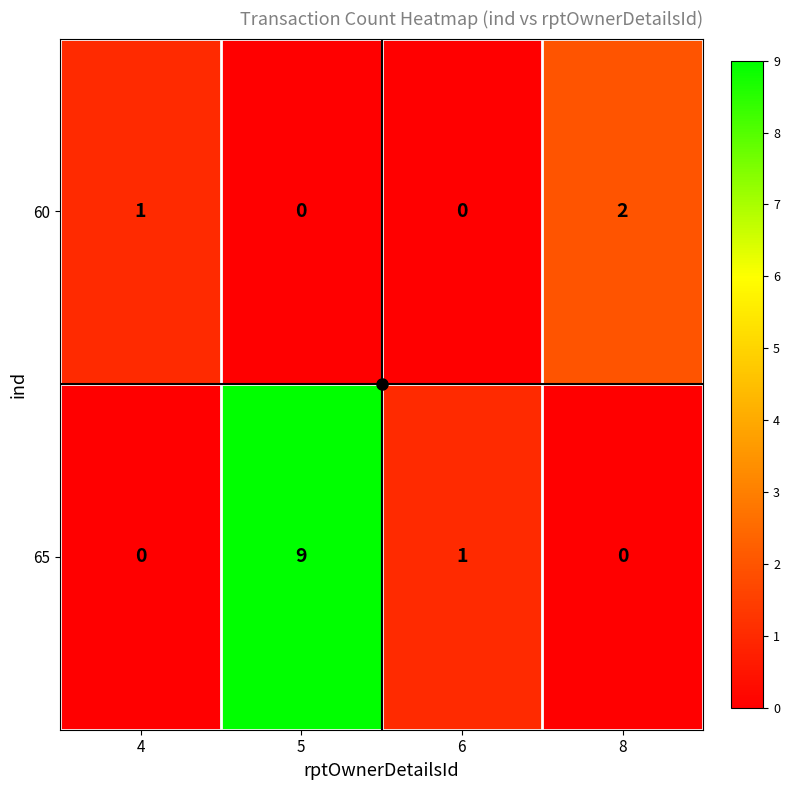

What is the sum of all 65 values?

10